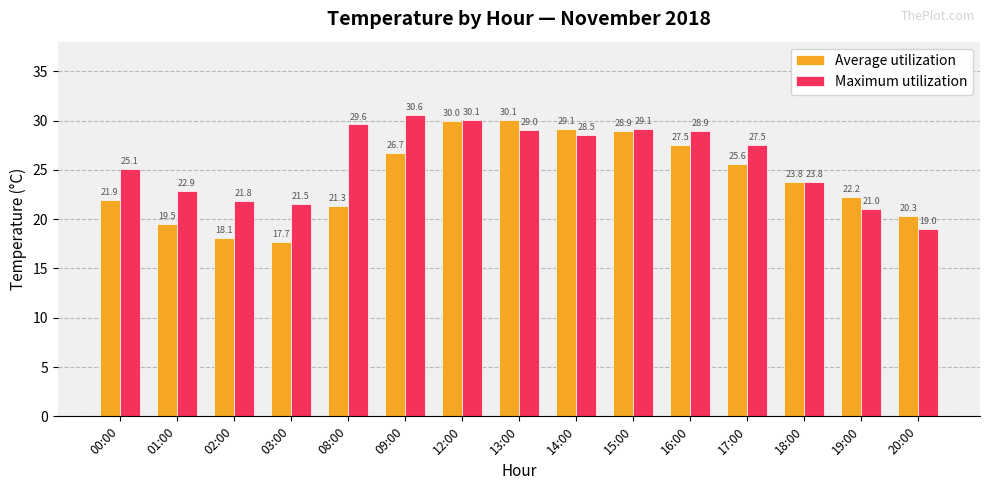

True or false: Average utilization has a value of 31.9 at 19:00.

False